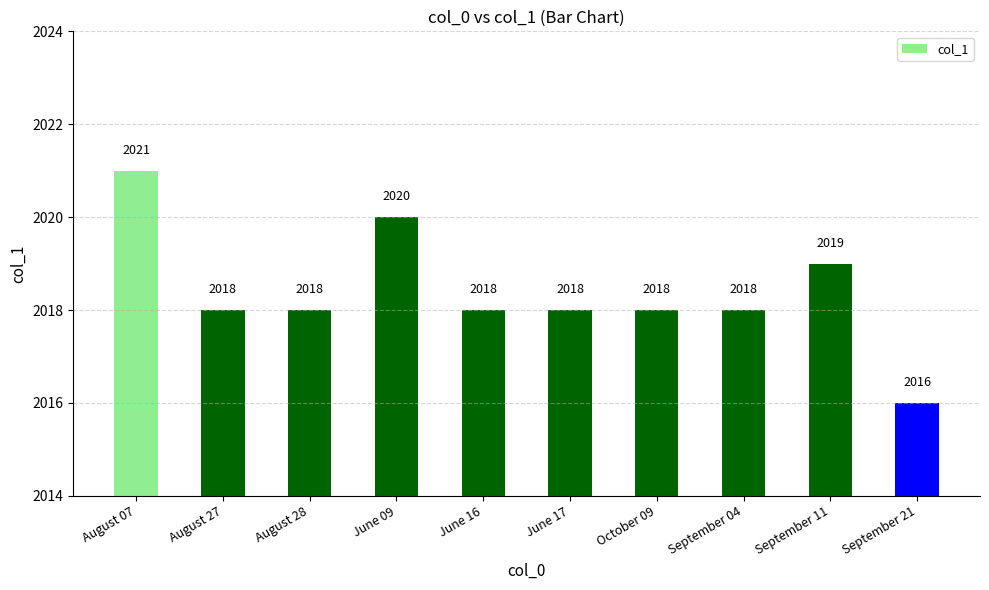

The value at September 11 is 2019. True or false?

True